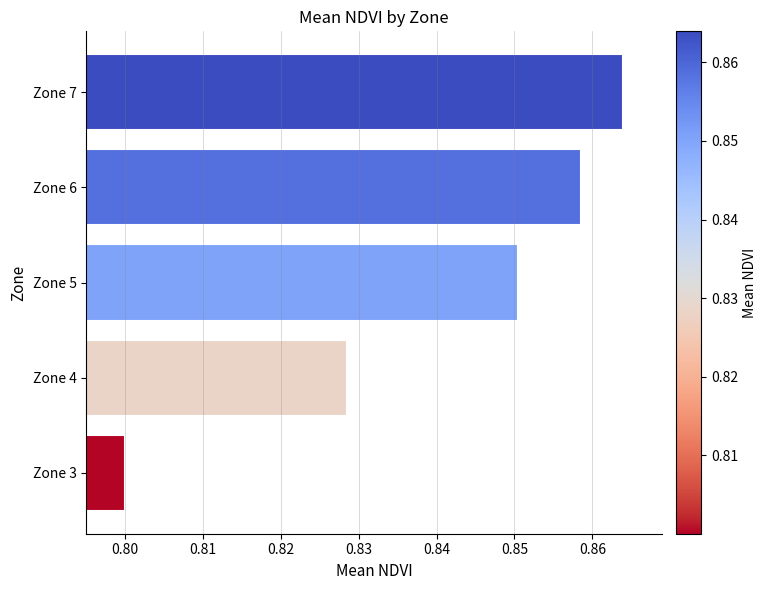

Does the chart contain stacked bars?

No